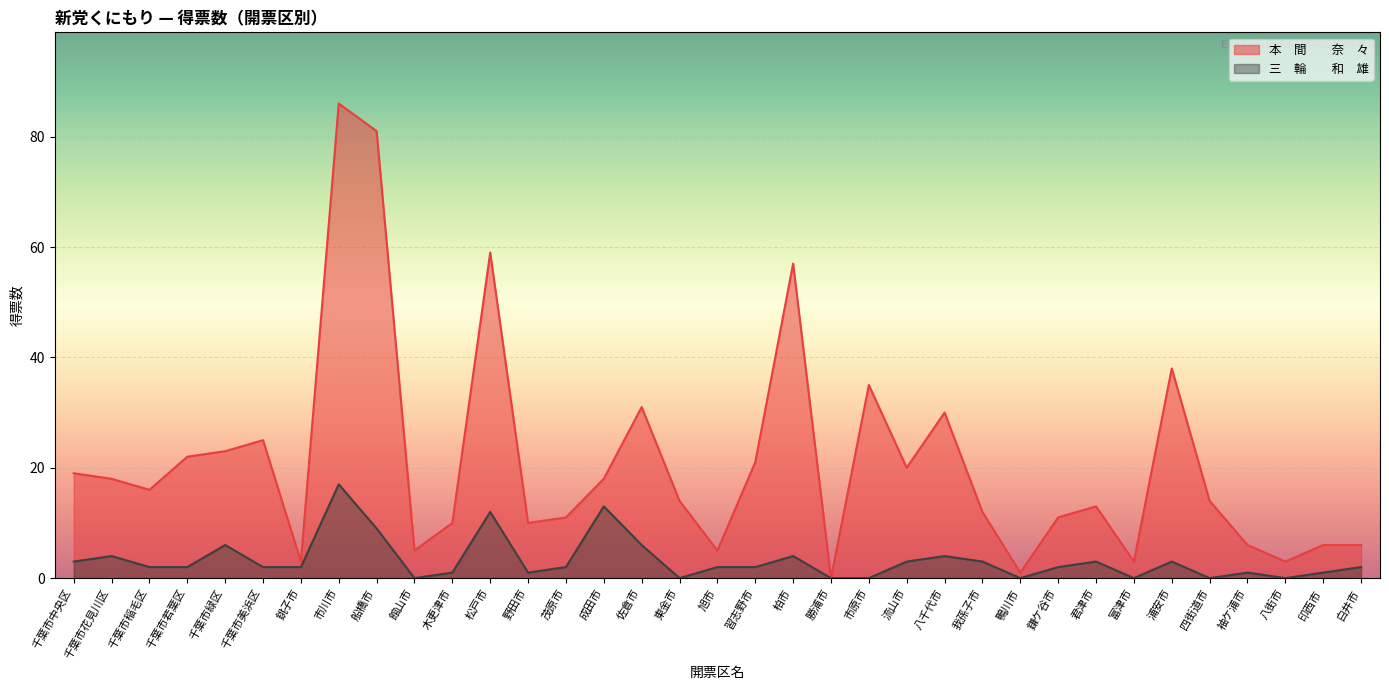

In 三　輪　　和　雄, how many points are higher than both neighbors (excluding endpoints)?

10